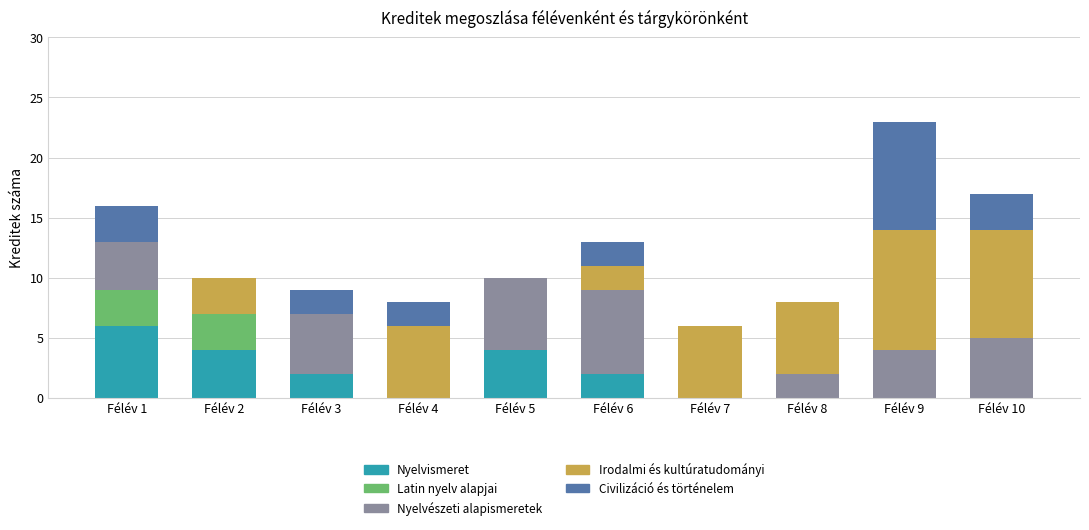

The Nyelvismeret series shows 4 at Félév 8. True or false?

False